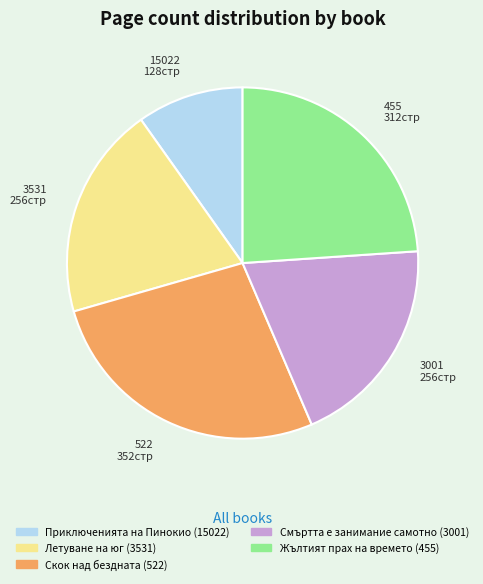

Is it true that 3001 256стр is 8% of the pie?

False